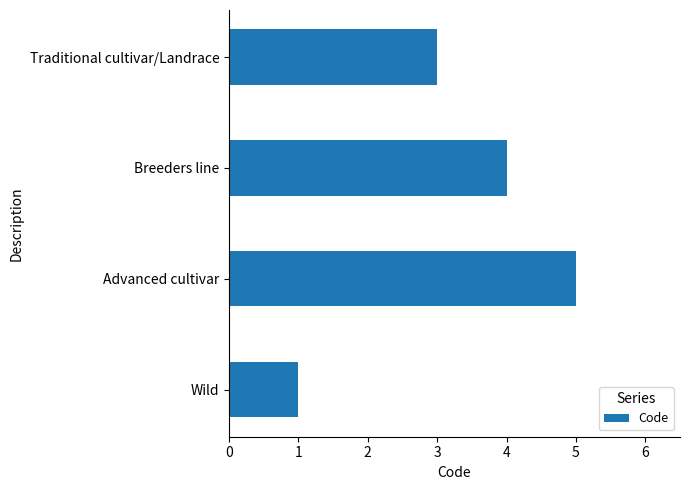

Reading bottom to top, list all the values displayed in this chart.

1	5	4	3